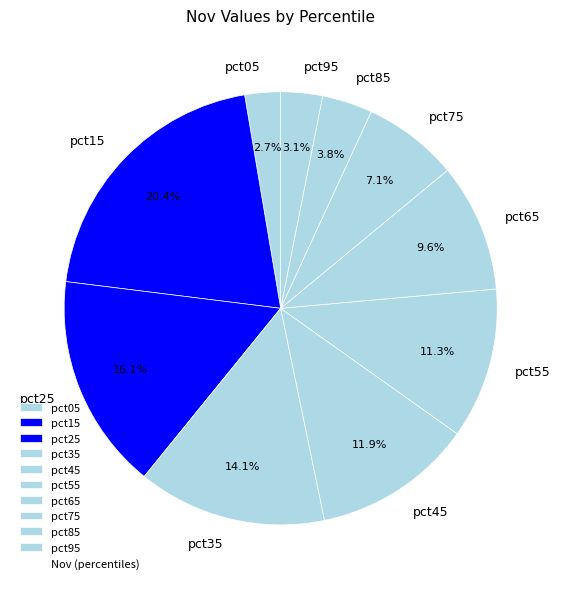

What percentage do pct25 and pct05 together represent?

18.8%